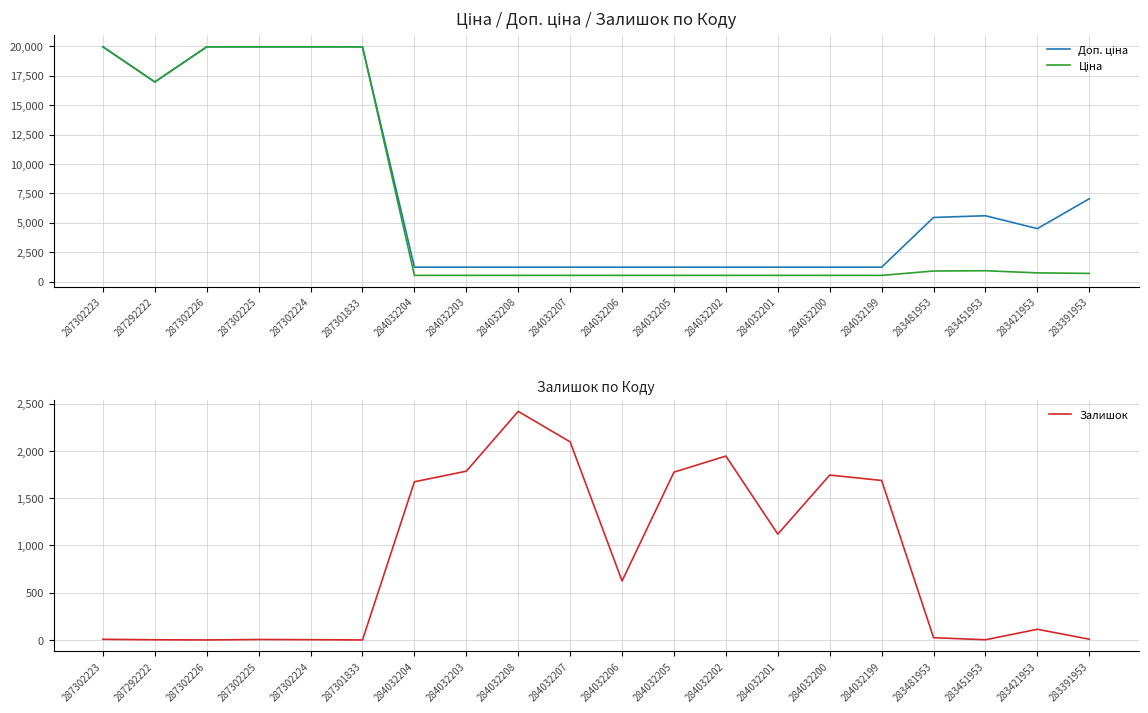

Rank the categories by Залишок value from highest to lowest.

284032208, 284032207, 284032202, 284032203, 284032205, 284032200, 284032199, 284032204, 284032201, 284032206, 283421953, 283481953, 283391953, 287302223, 287302225, 287302224, 287292222, 283451953, 287302226, 287301833